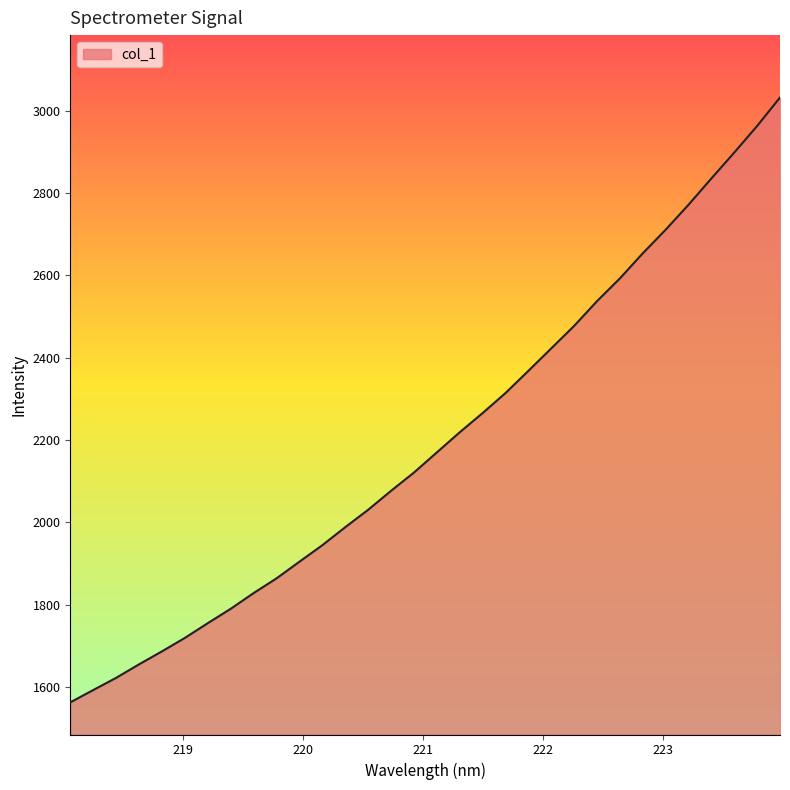

How many values are below 2169?

16